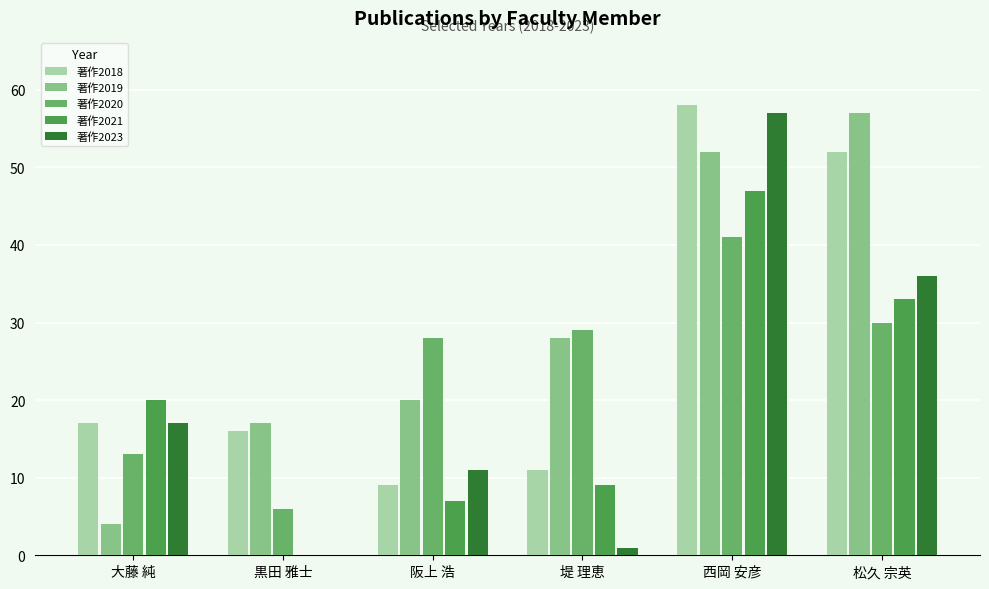

Read the 著作2023 value at 西岡 安彦, to the nearest 5.

55